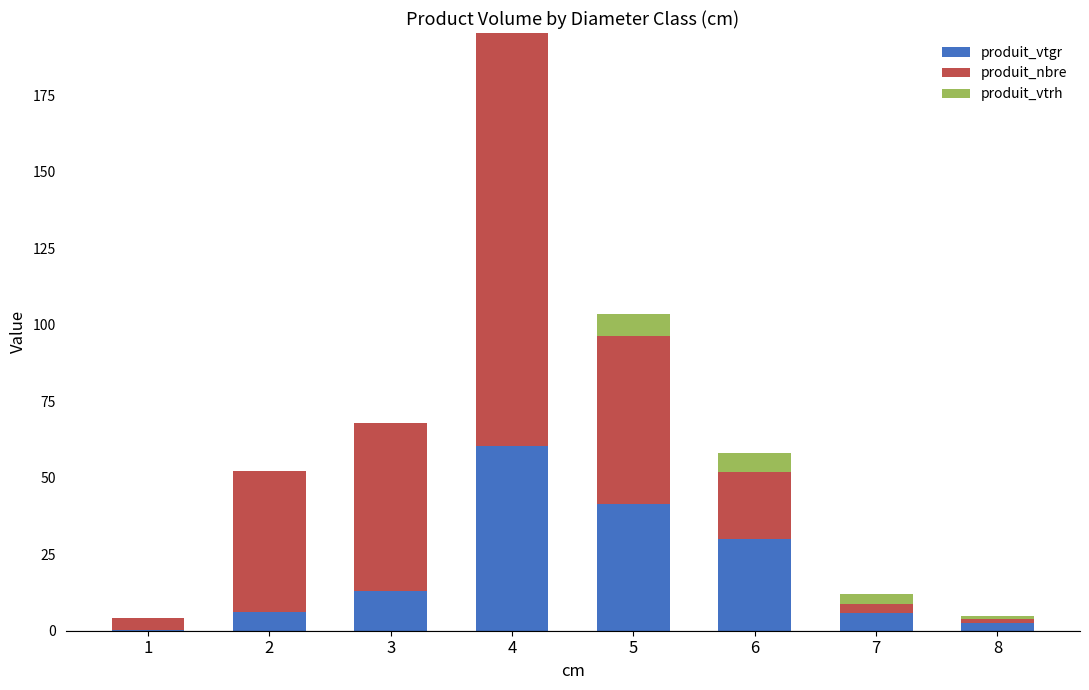

What is the total value across all series at 4?

195.3